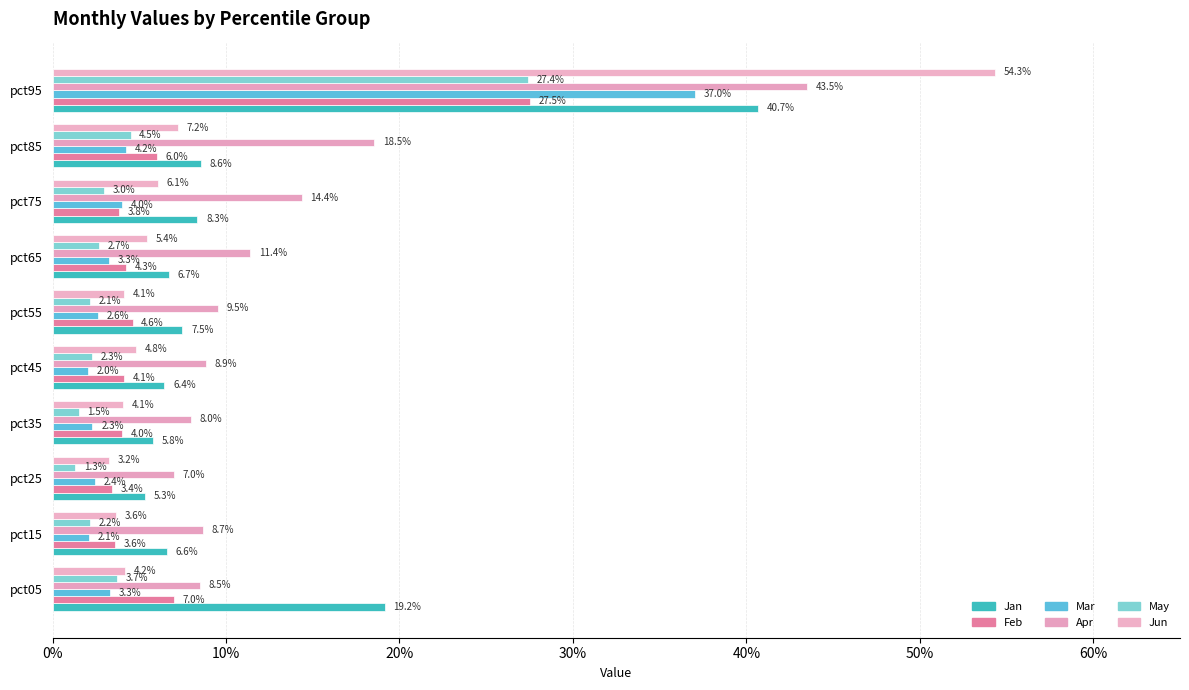

How many bars are there in each group?

6